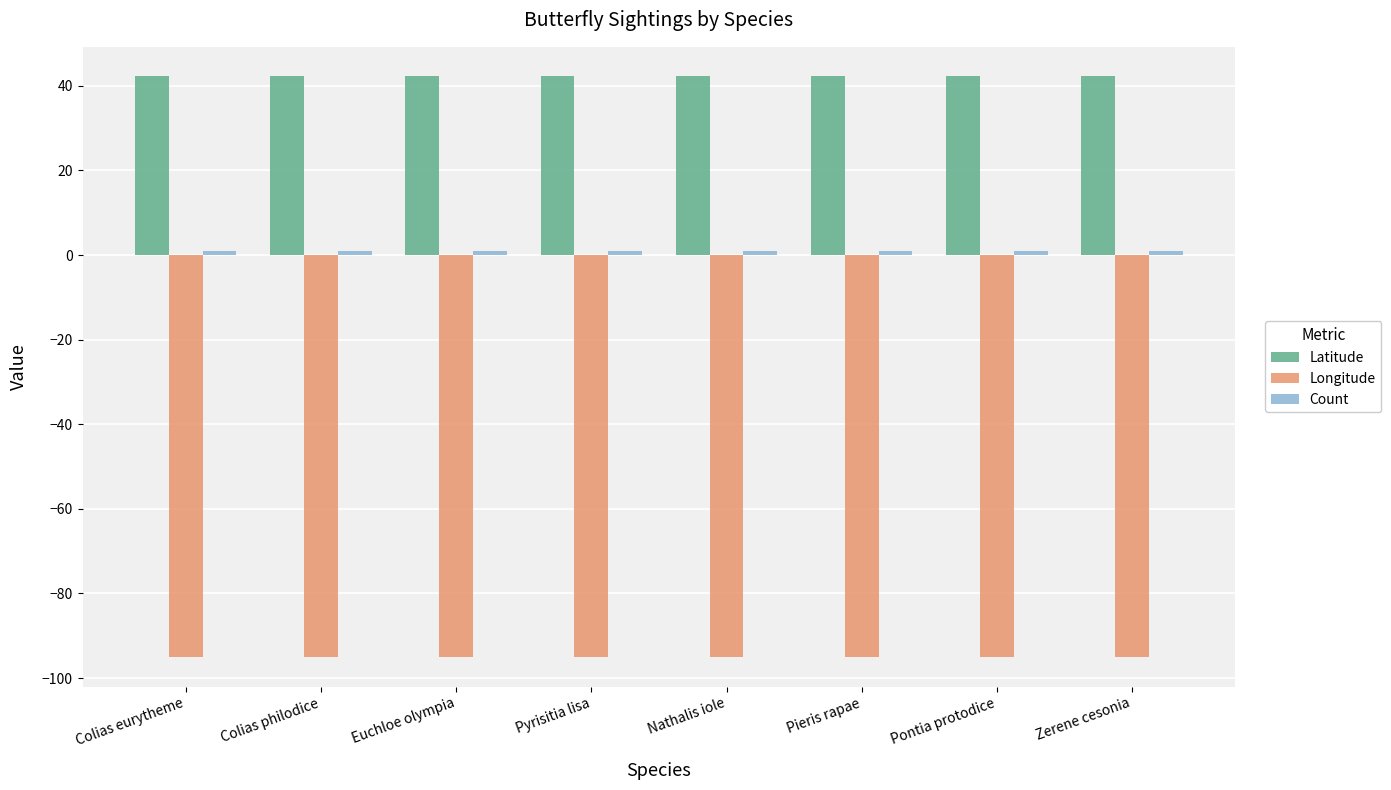

What is the minimum value for Longitude?

-95.1